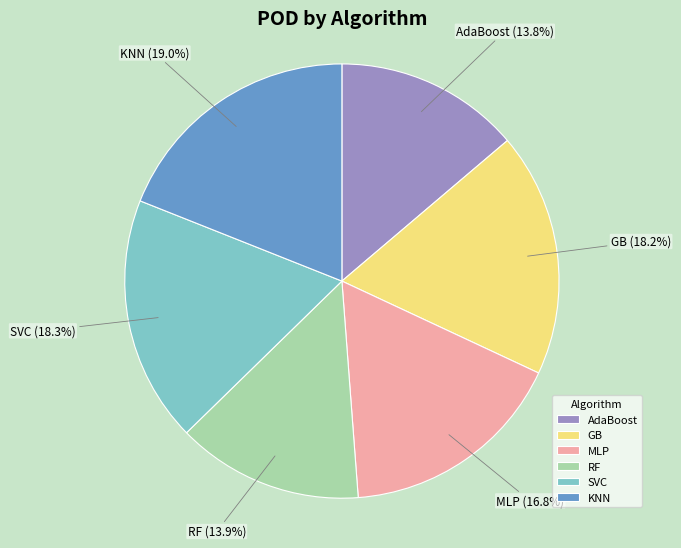

Between MLP and GB, which is larger?

GB